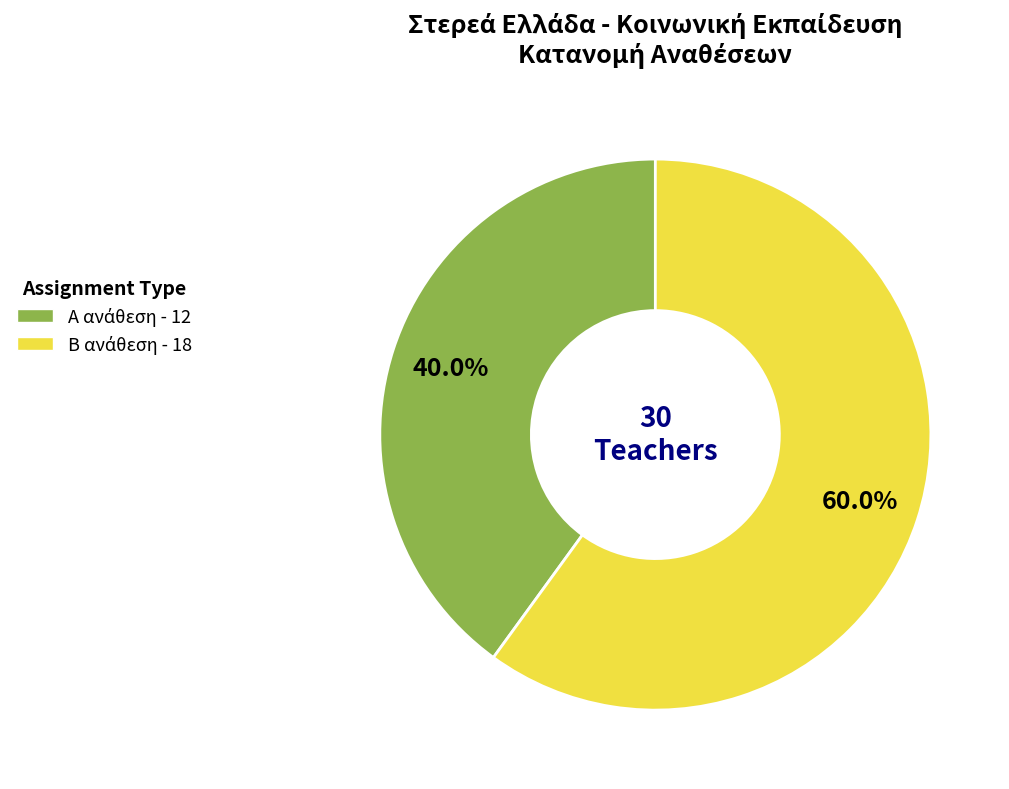

Is there any slice that represents more than half of the pie?

Yes